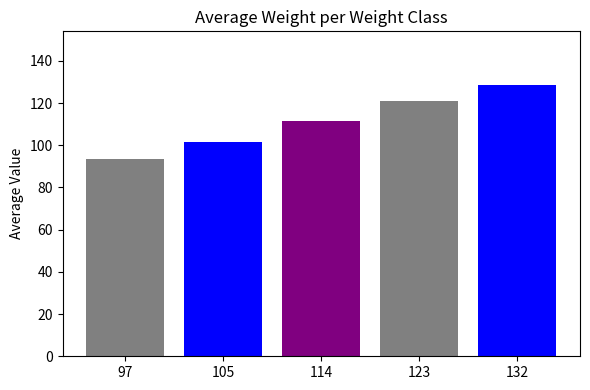

At which label does the data first exceed 111?

114